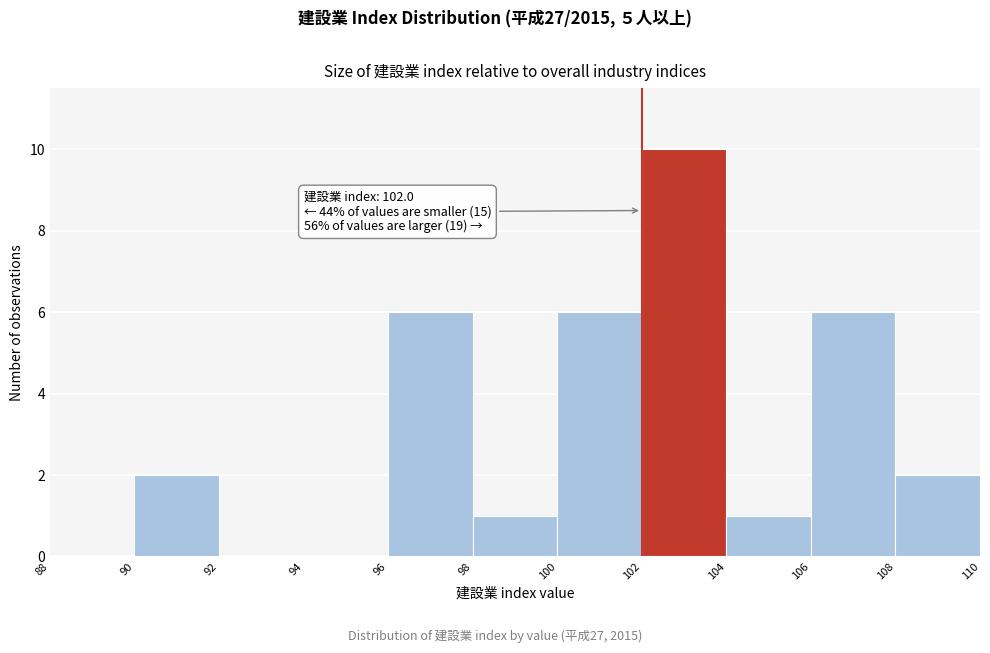

Over which range of the x-axis is the bar tallest?

102 to 104